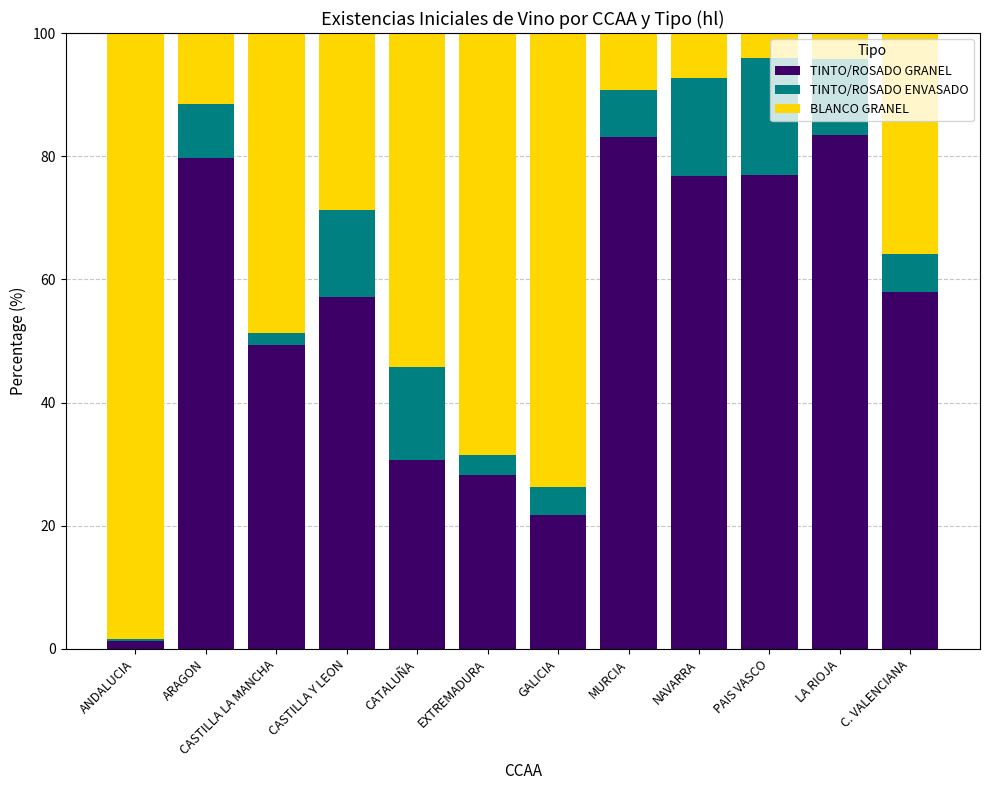

The value of TINTO/ROSADO GRANEL at PAIS VASCO is 77.0. True or false?

True